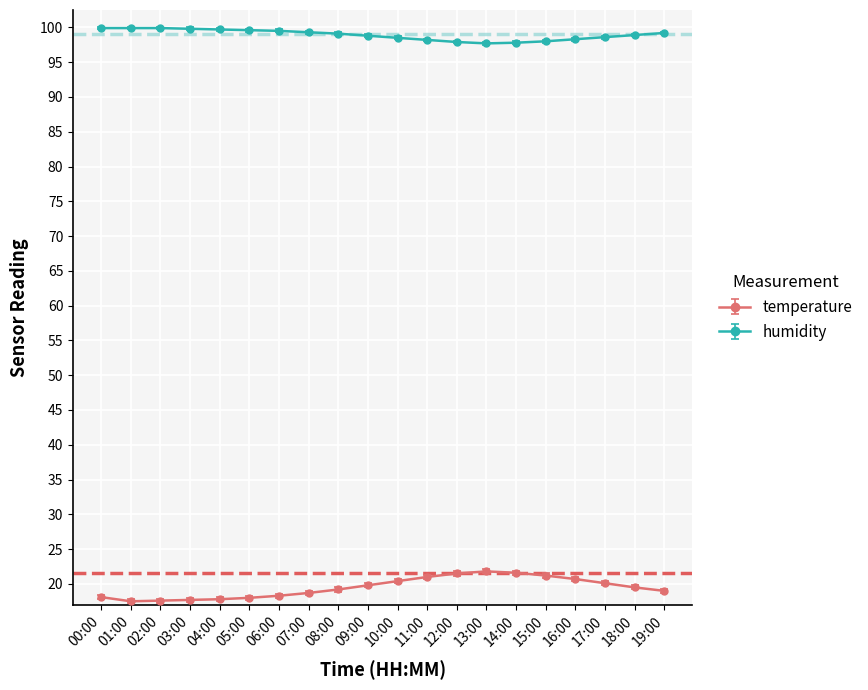

What is the difference between the highest and lowest values at 00:00?

81.8